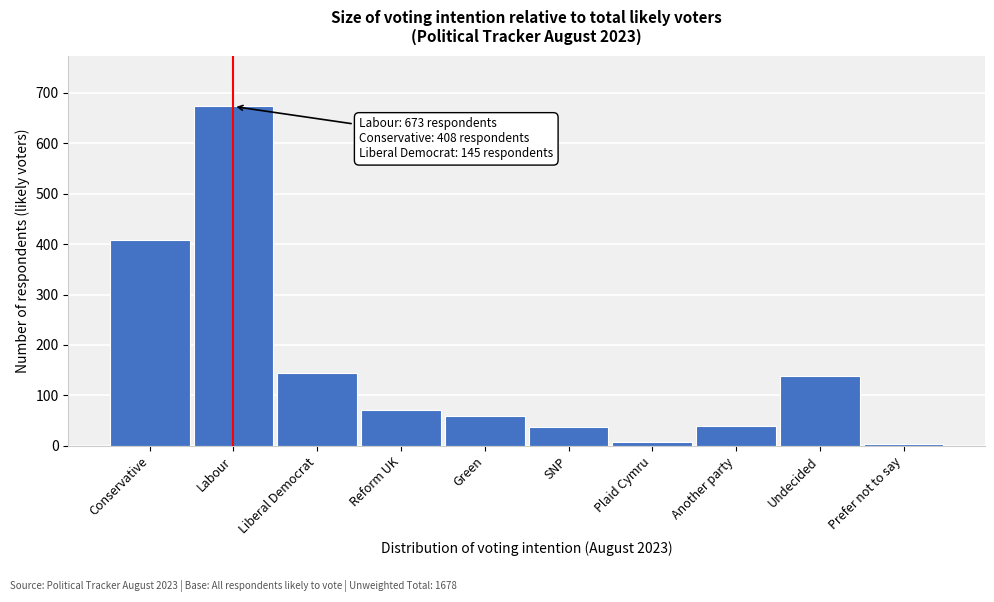

What is the maximum value shown in the chart?

673